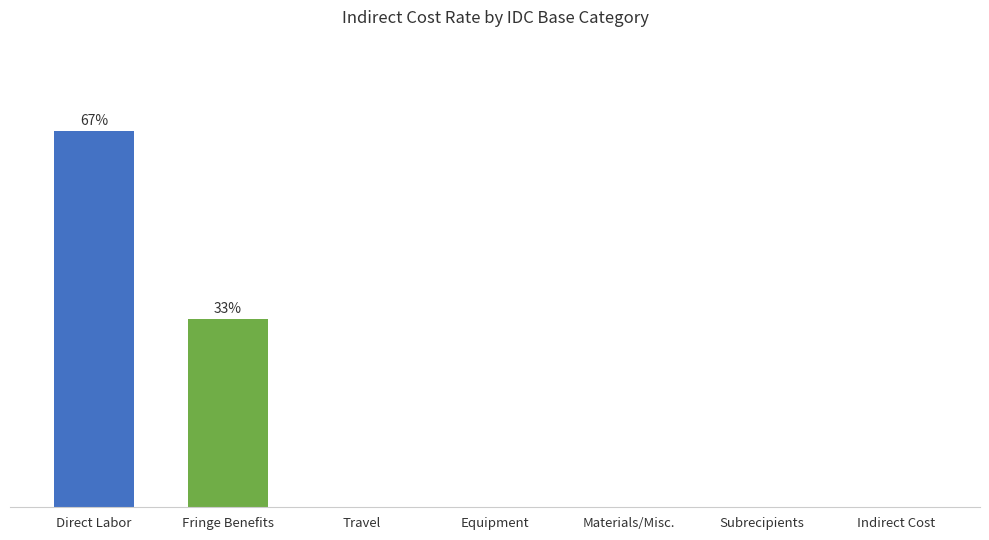

Are the bars horizontal?

No